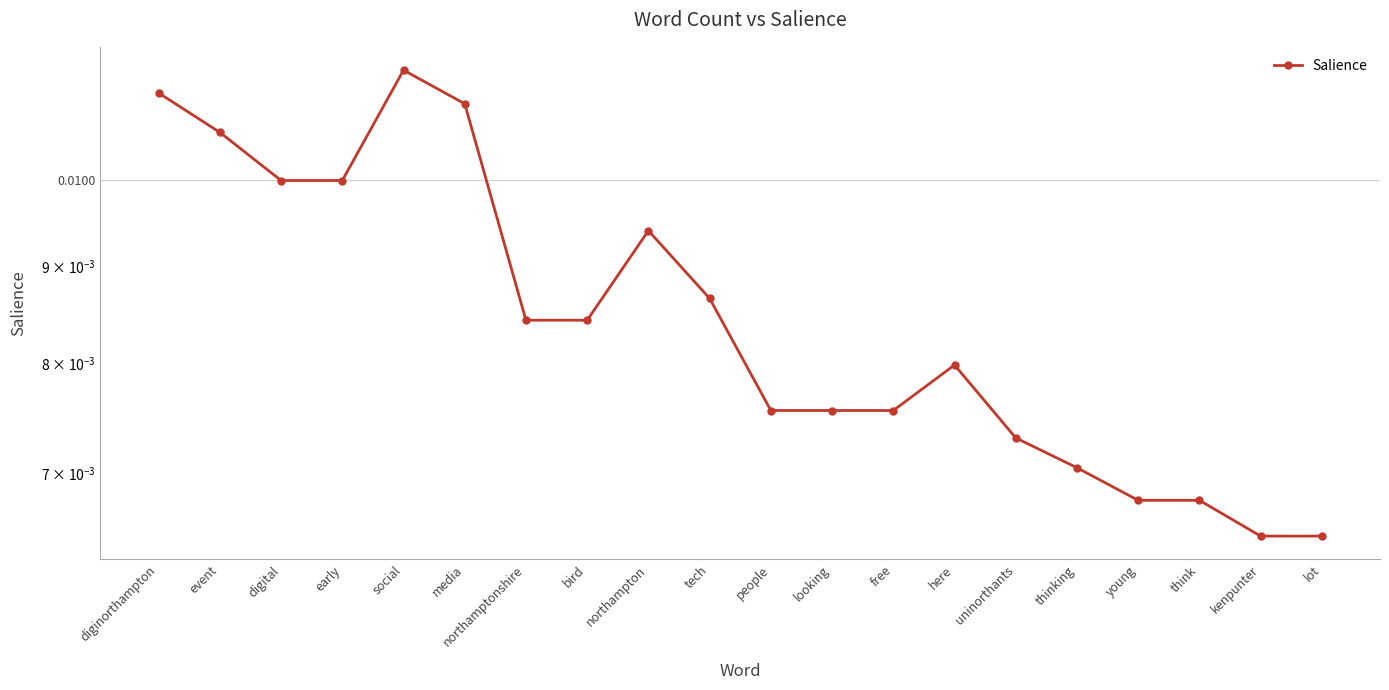

The value at social is 0.0. True or false?

False